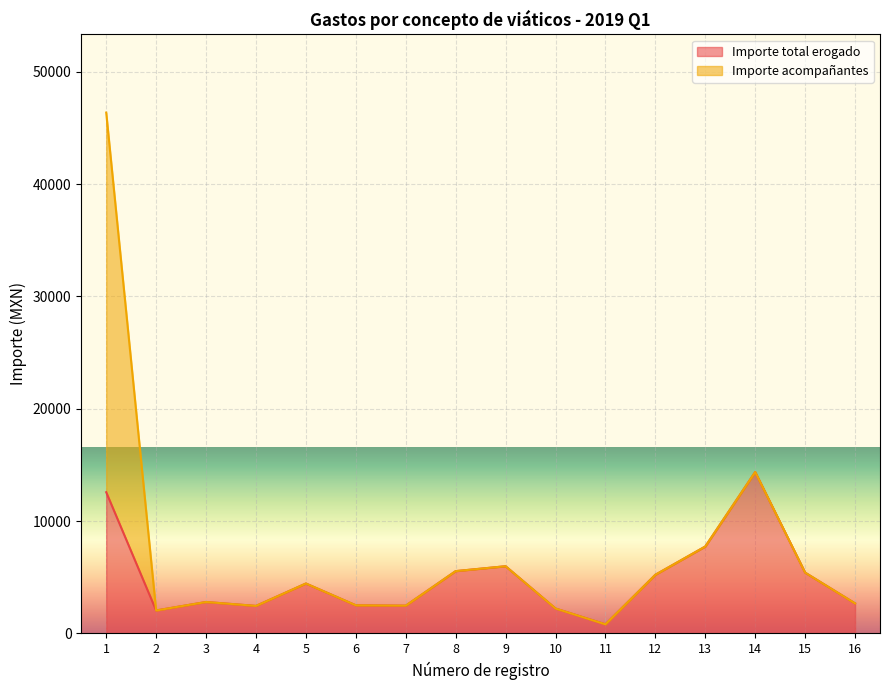

What is the maximum value for Importe total erogado?

14367.1